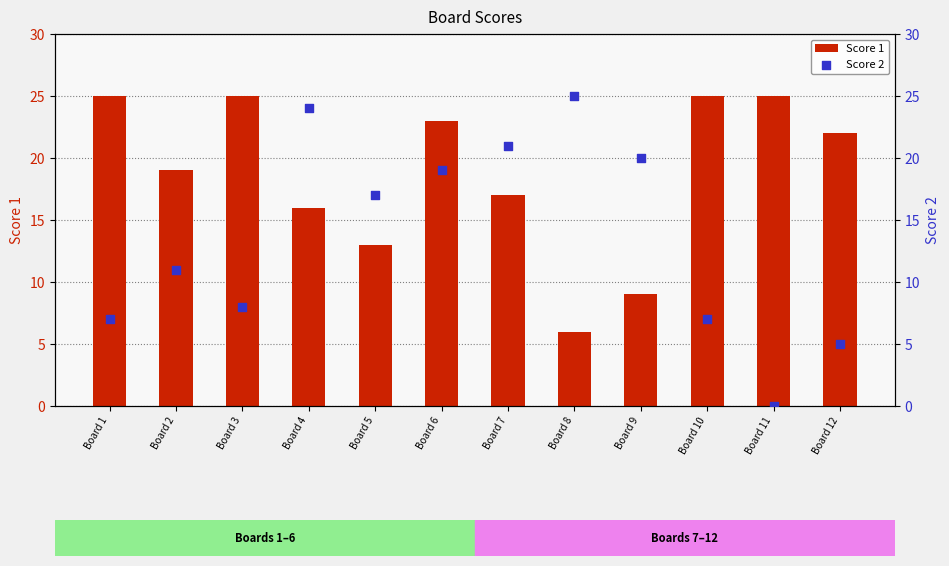

Is the value of Score 1 at Board 11 greater than the value of Score 2 at Board 10?

Yes